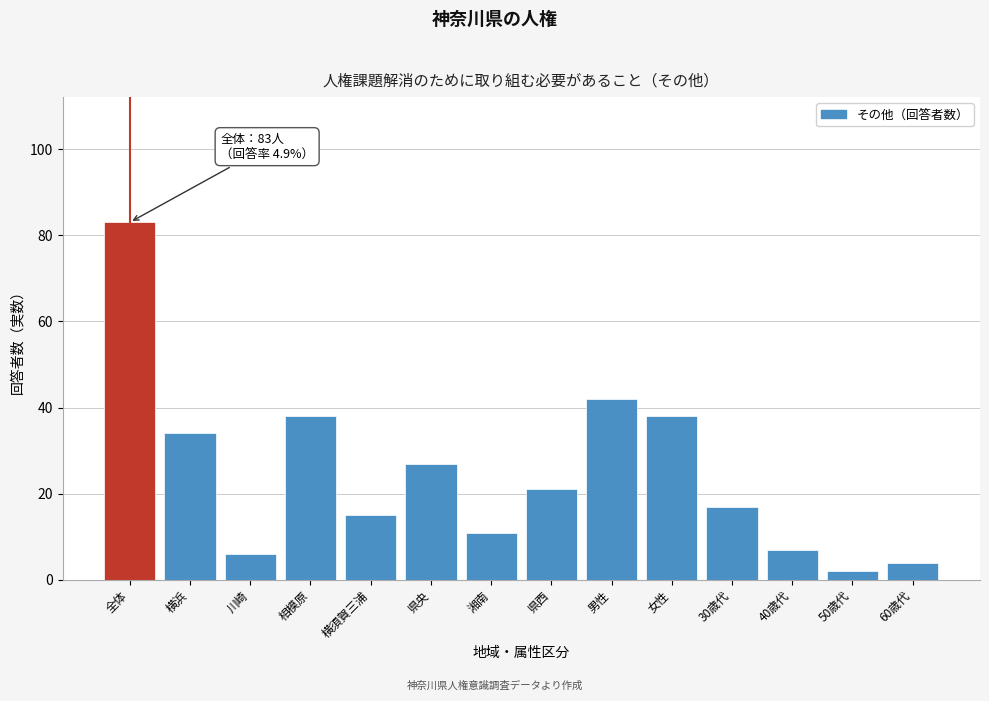

Reading right to left, list all the values displayed in this chart.

4	2	7	17	38	42	21	11	27	15	38	6	34	83